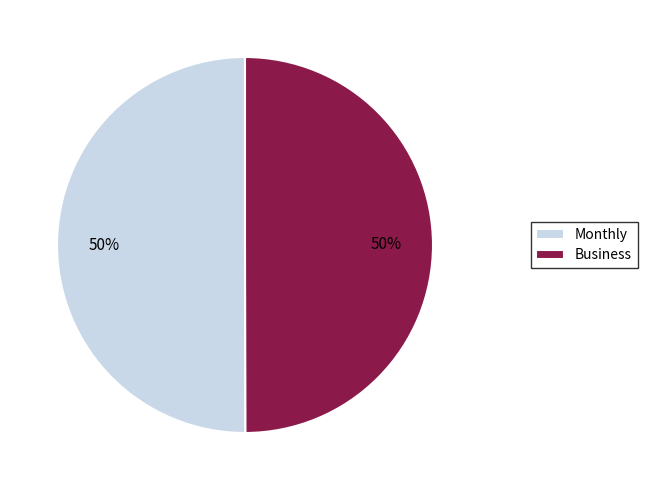

What percentage is the Business slice, to the nearest percent?

50%